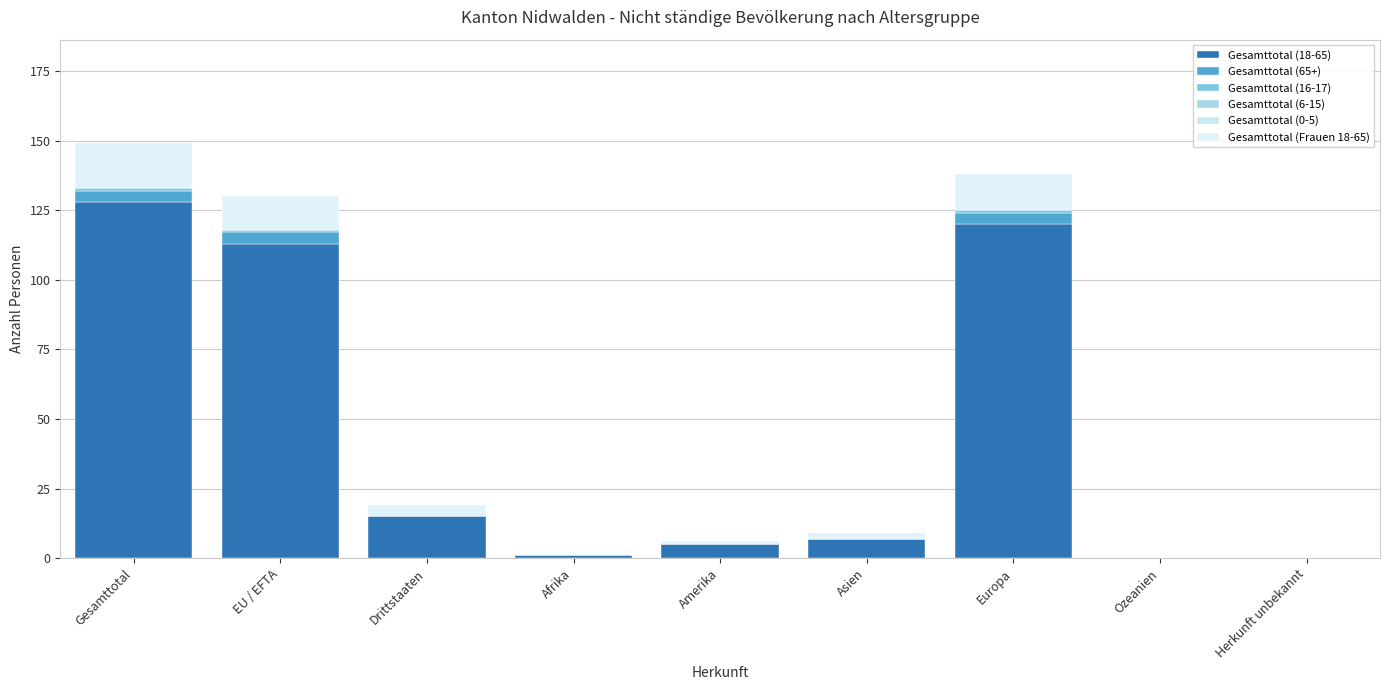

Are the bars horizontal?

No